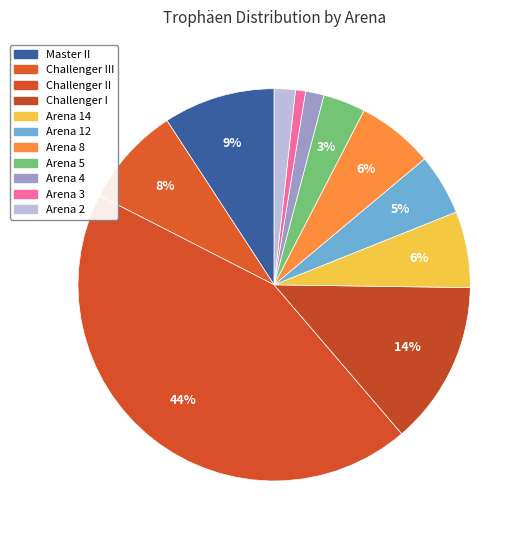

Which slice is the largest?

Challenger II